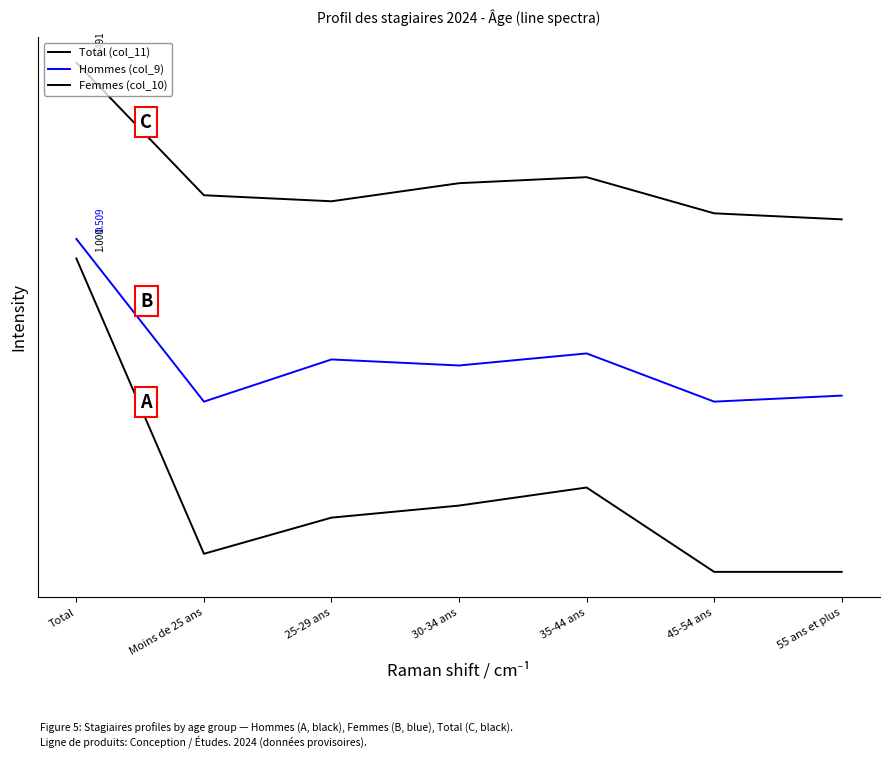

Does the chart have visible grid lines?

No